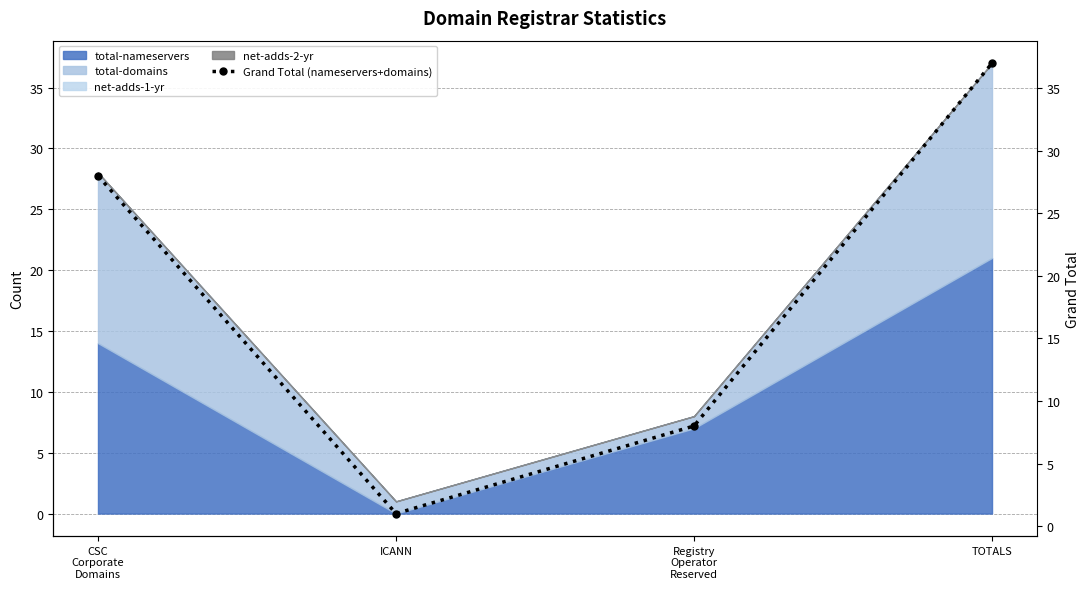

Rank the categories by value from lowest to highest.

ICANN, Registry
Operator
Reserved, CSC
Corporate
Domains, TOTALS